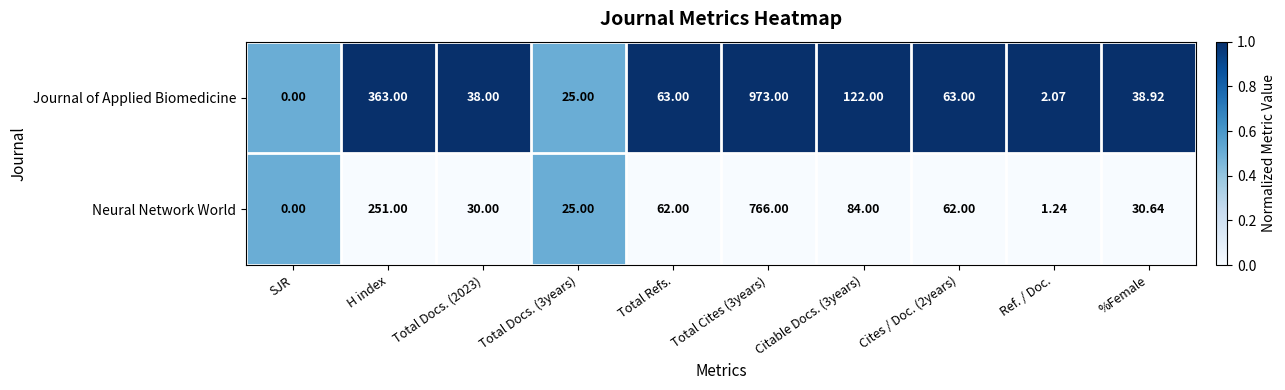

What is the difference between the highest and lowest values at Total Refs.?

1.0